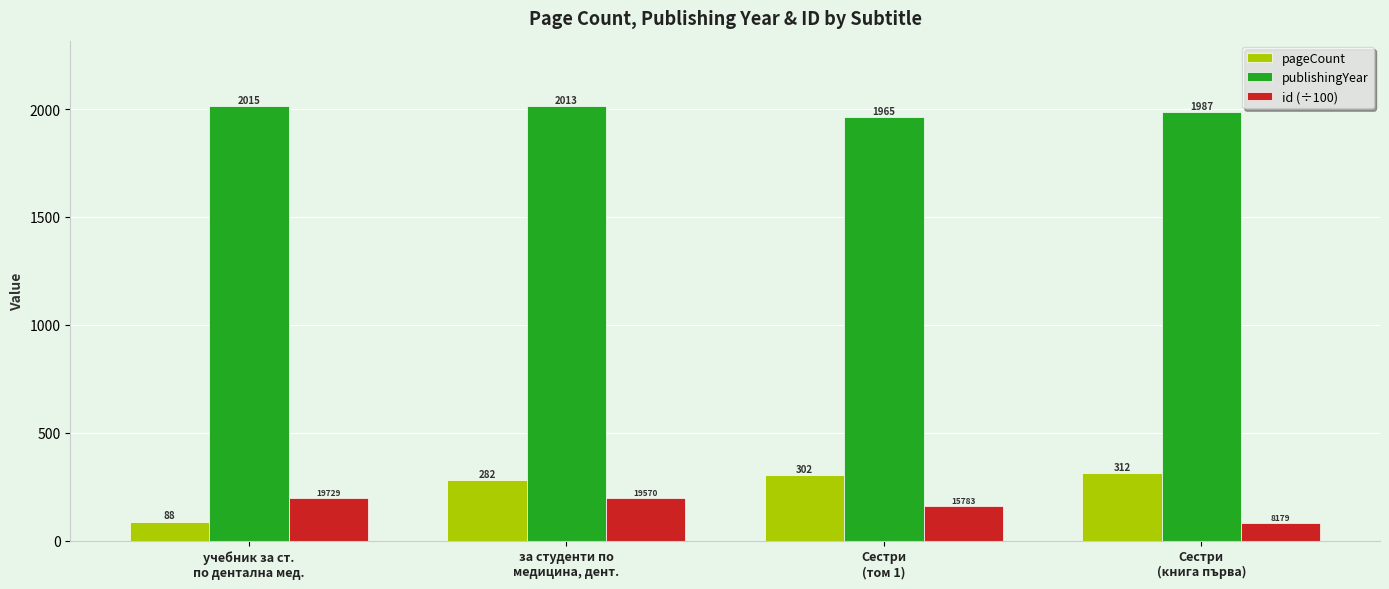

List the series in order of their peak value, lowest first.

id (÷100), pageCount, publishingYear